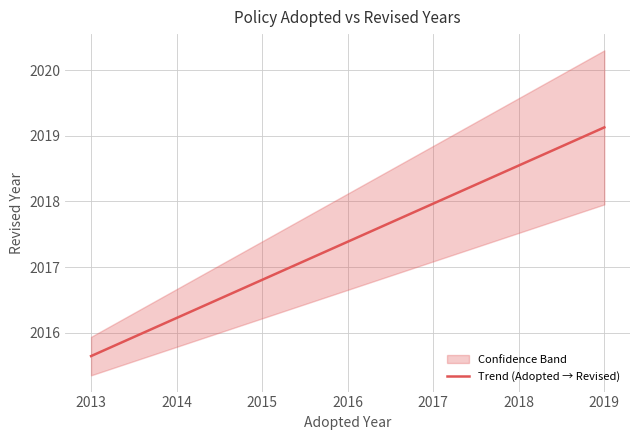

What is the highest value of the Trend (Adopted → Revised) series?

2019.1